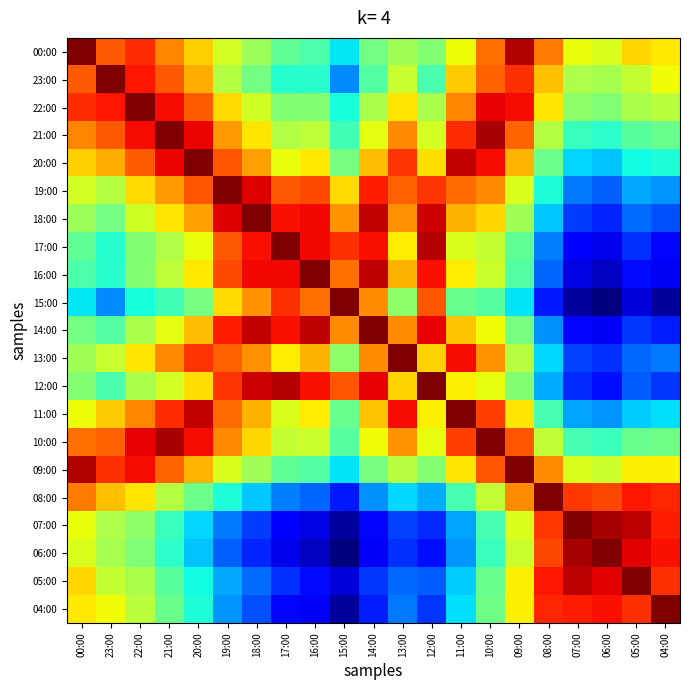

At which category is the sum across all series the highest?

10:00